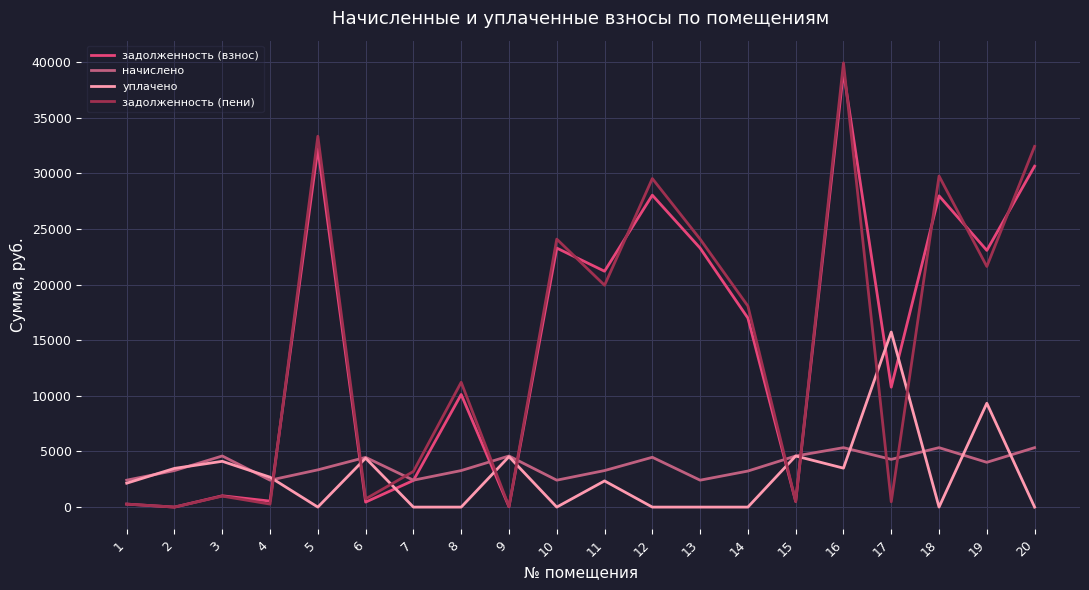

At which label does задолженность (пени) first exceed 18069?

5